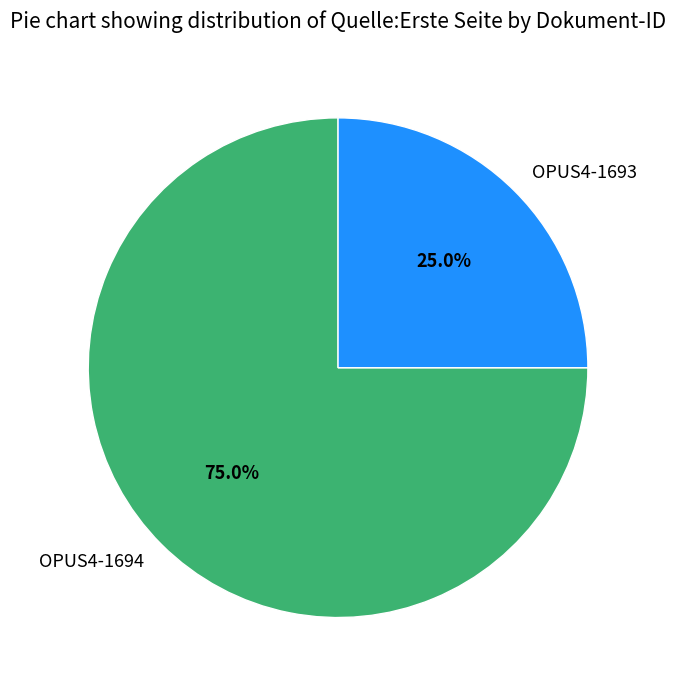

Does any single category account for the majority?

Yes